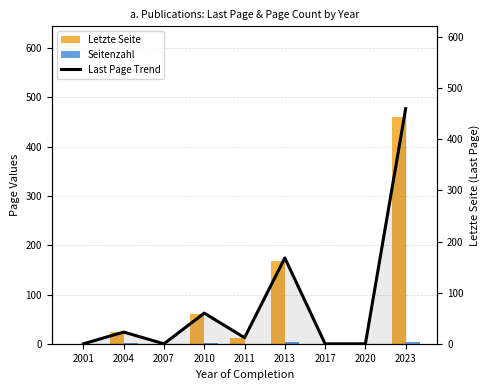

The value of Letzte Seite at 2017 is 0. True or false?

True